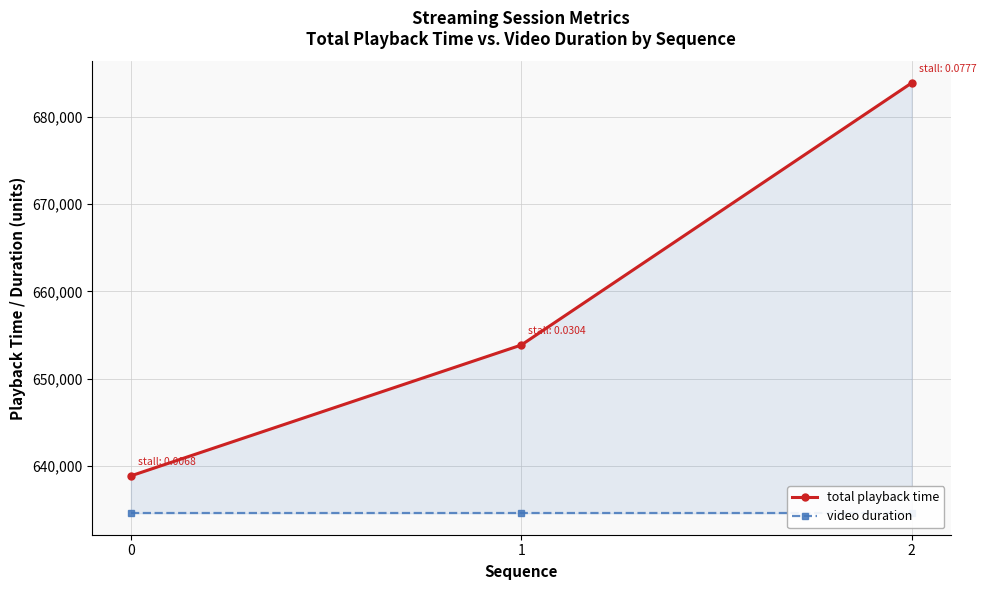

Count the total playback time values in the range 638852 to 683901.

3